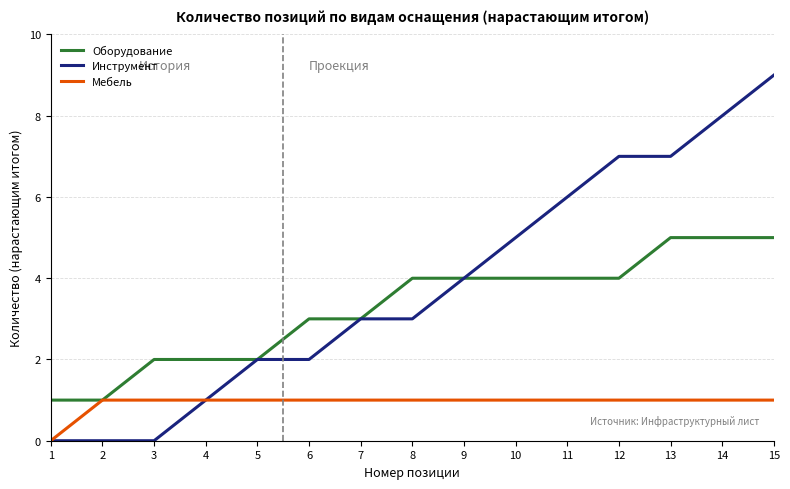

What value does the Инструмент series have at 14?

8